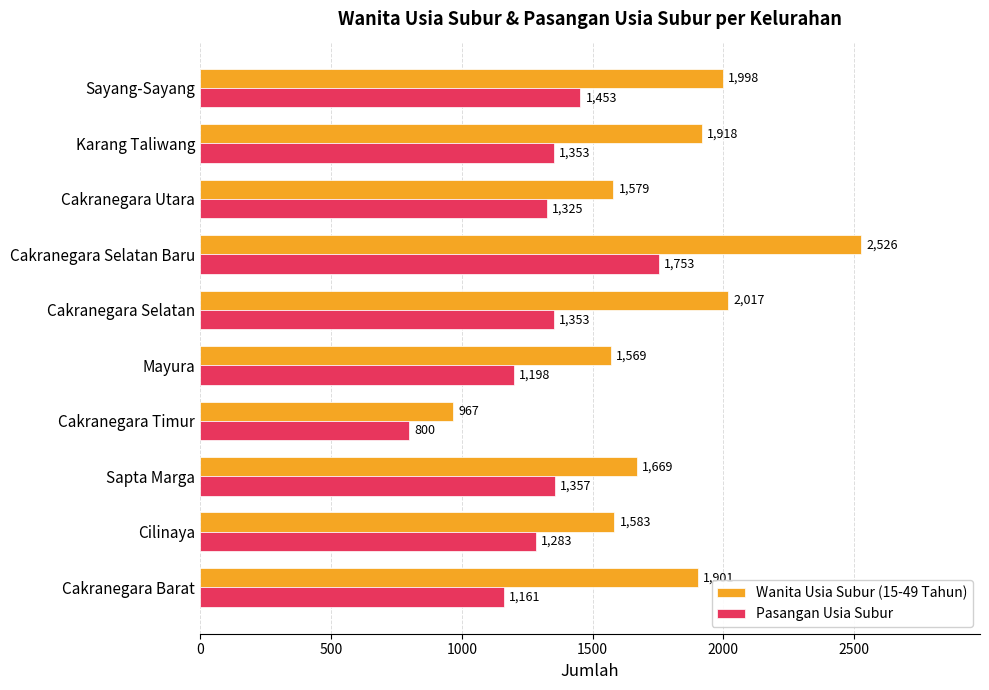

Which category has the lowest value in the Pasangan Usia Subur series?

Cakranegara Timur